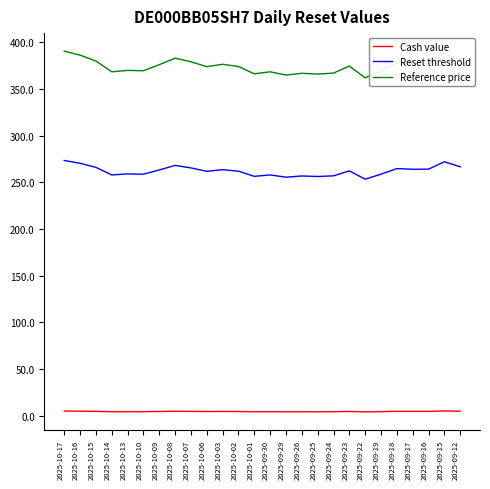

Which series has the widest spread of values?

Reference price